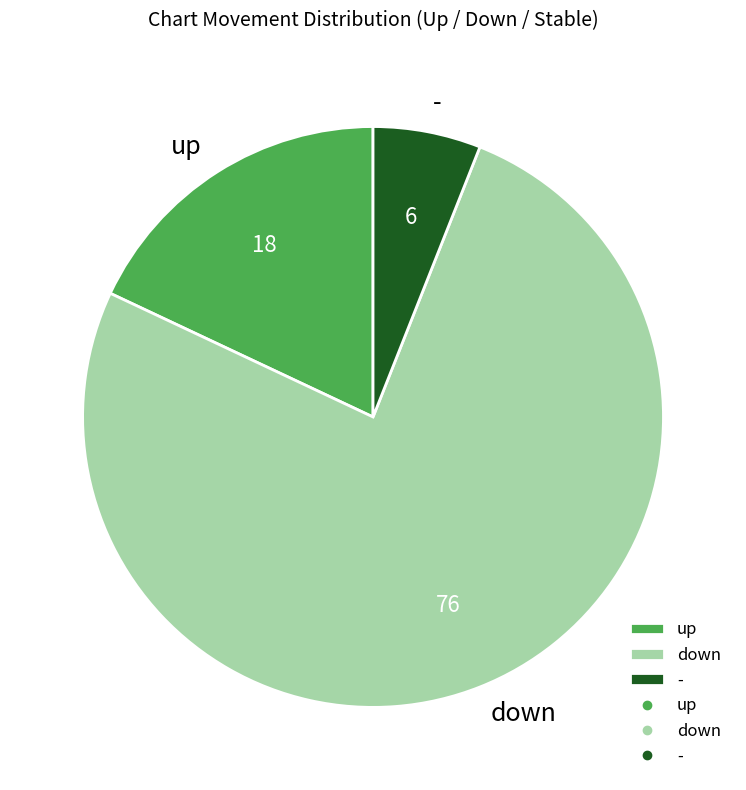

Combined, do - and down account for over 50%?

Yes